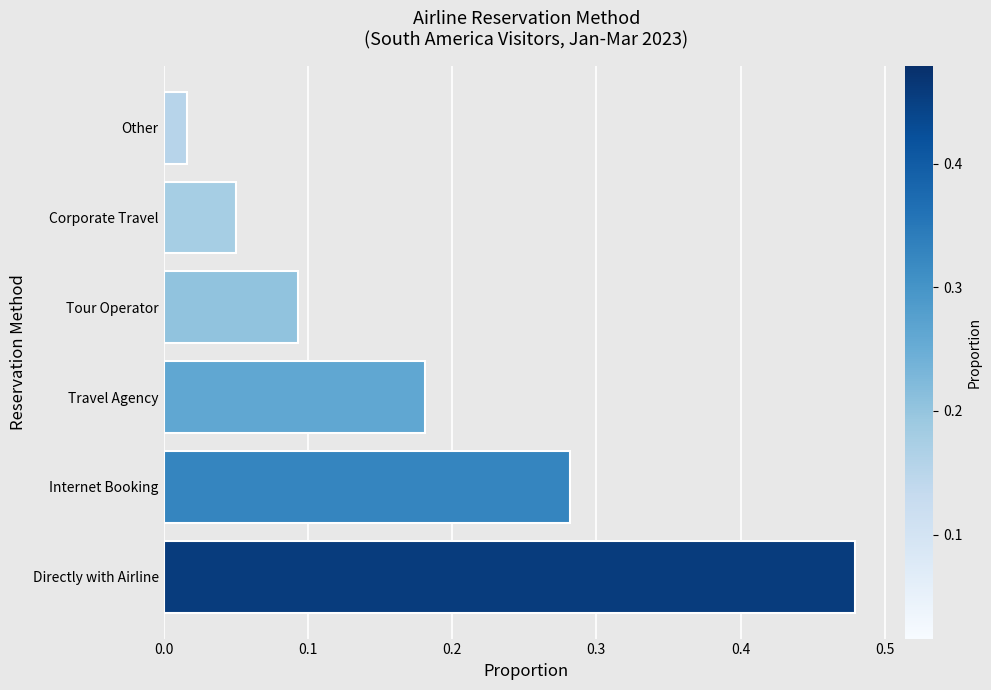

Between Travel Agency and Other, which is larger?

Travel Agency